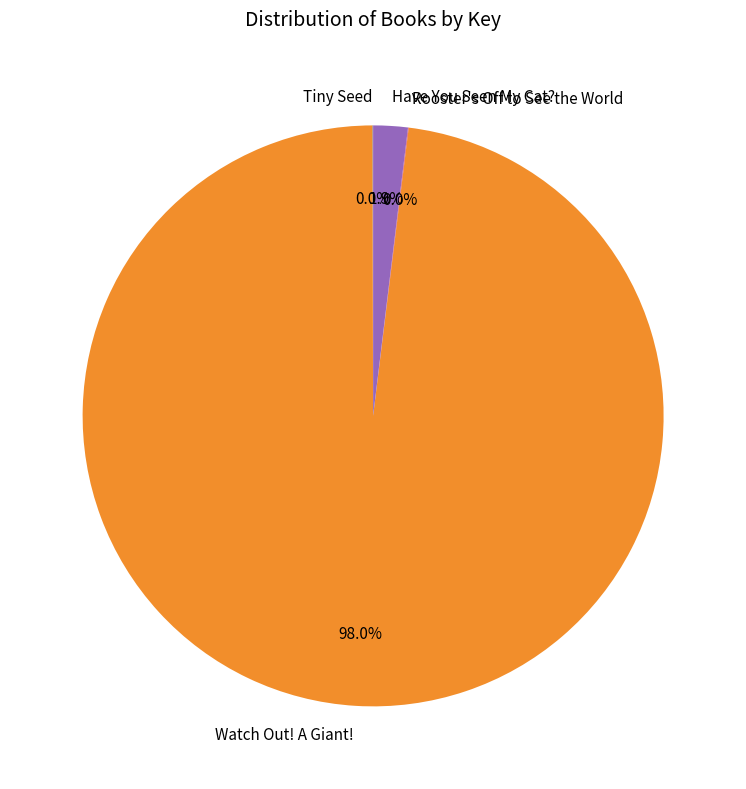

Does Have You Seen My Cat? represent more than half of the total?

No